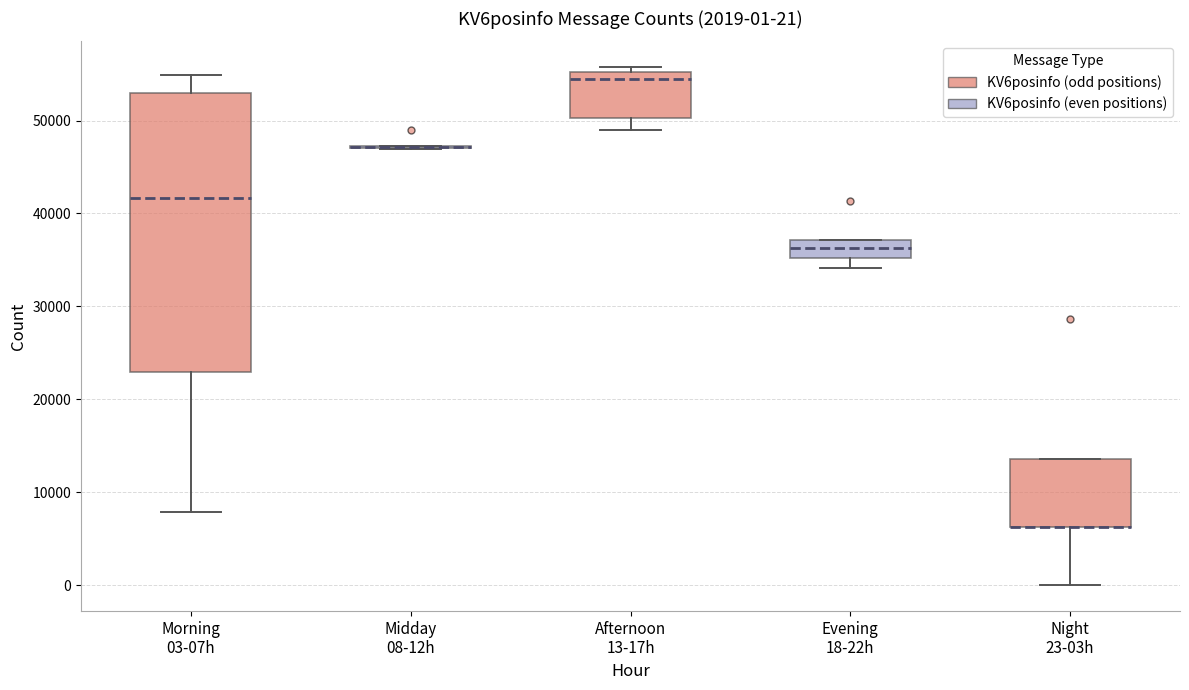

Comparing the boxes themselves (not the whiskers), which one is the tallest?

Morning 03-07h